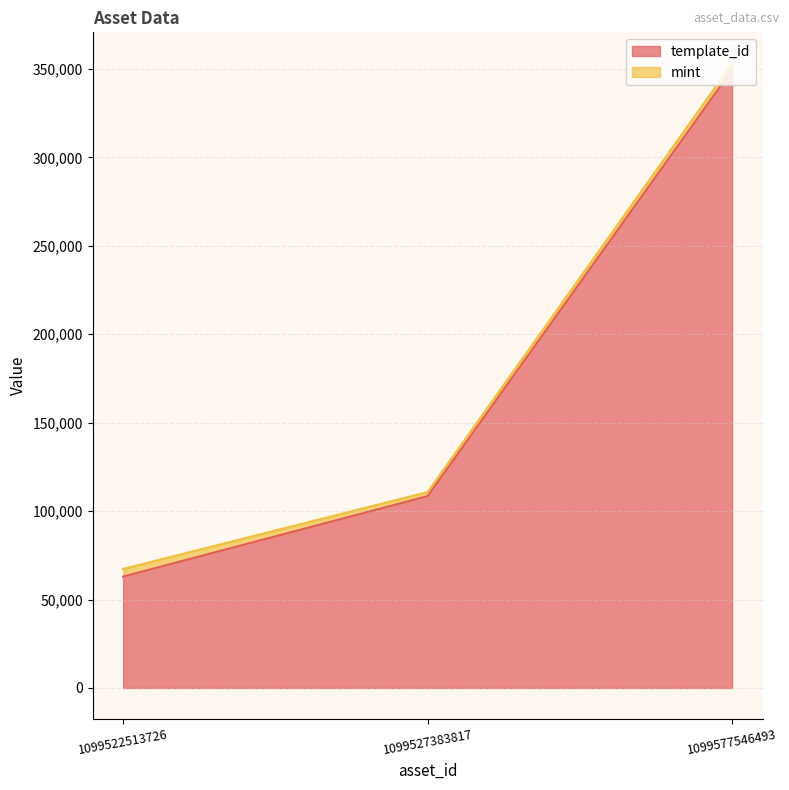

What is the average value?

173660